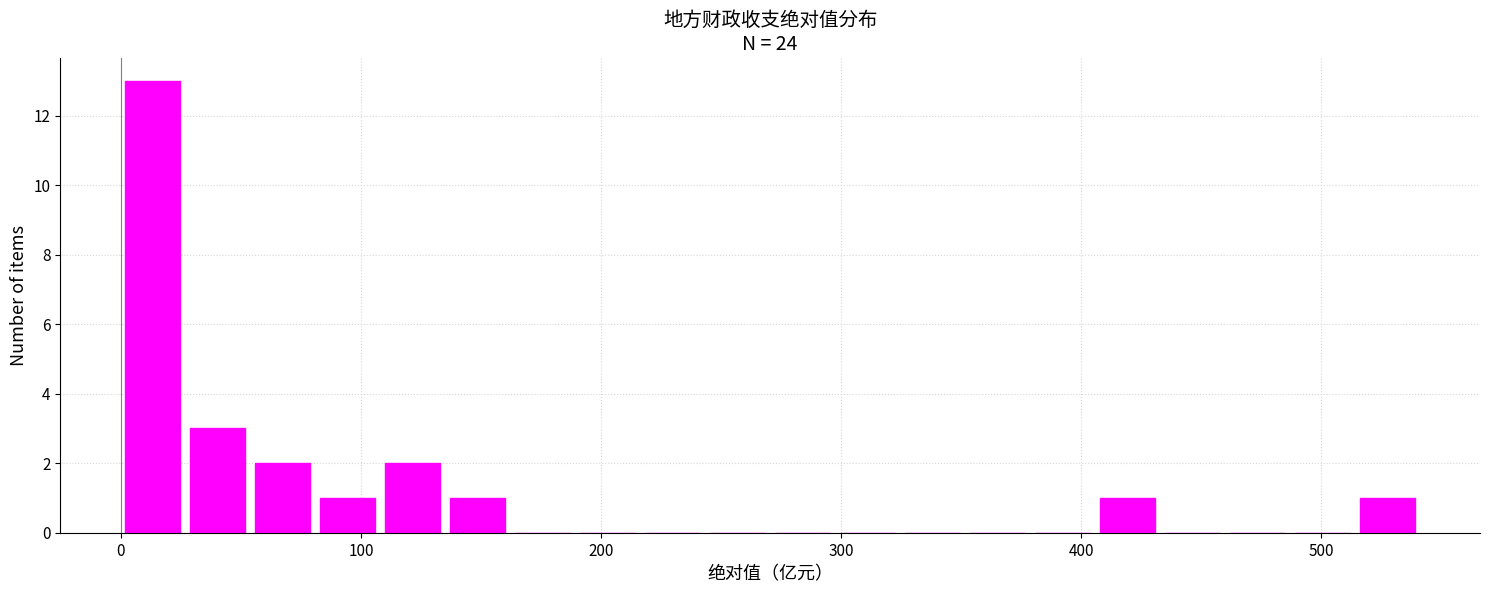

Around what value on the x-axis is the tallest bar? Give the approximate position of its centre, as read against the axis.

10